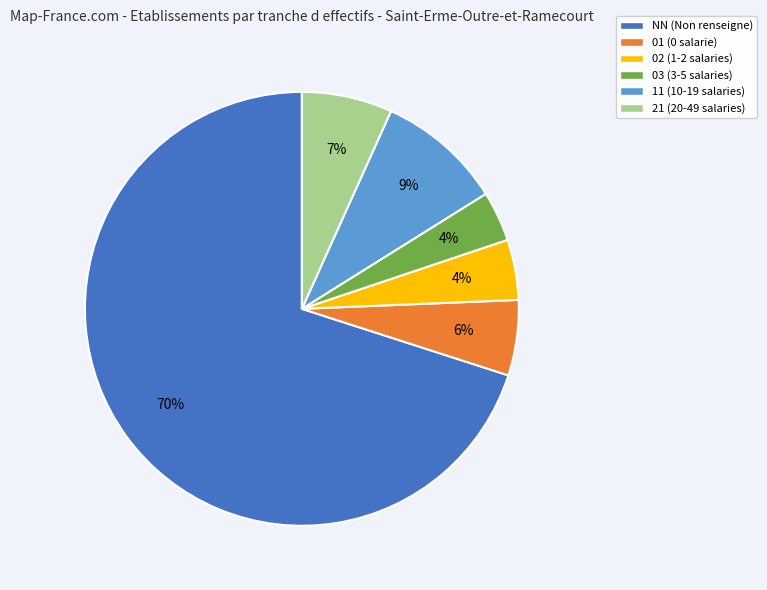

Does any single category account for the majority?

Yes